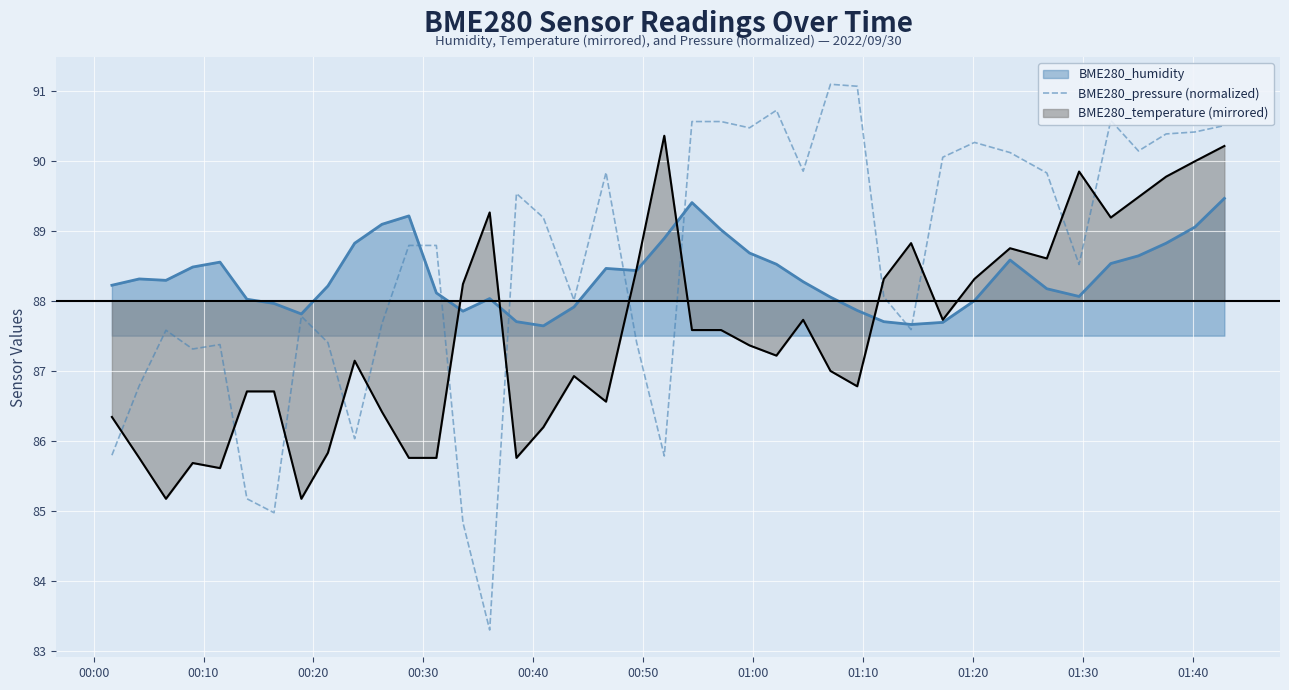

True or false: the data has more than 0 interior local peaks.

True